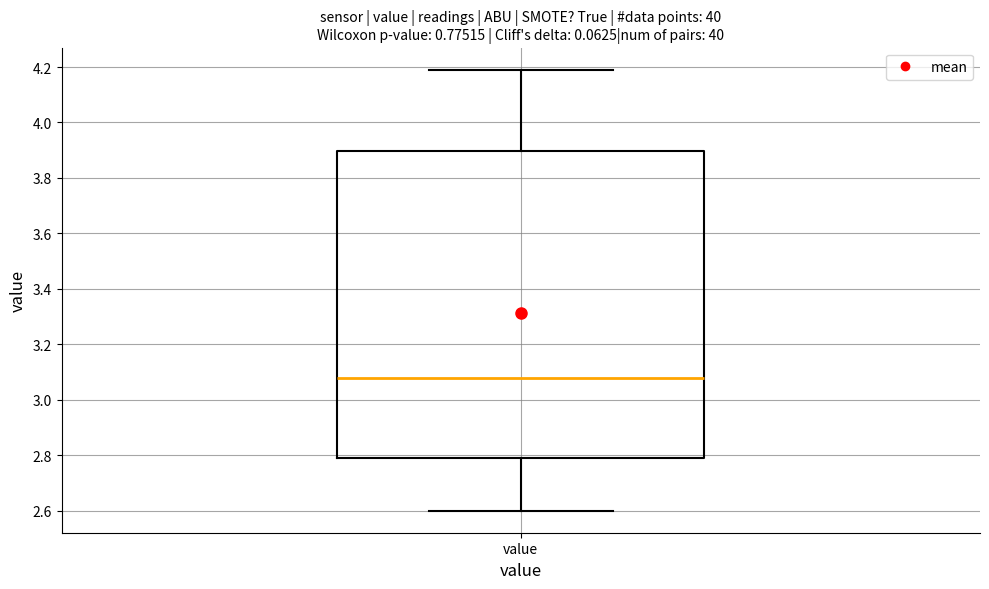

Where does the upper whisker of the box for value end on the y-axis? The values are not printed on the chart, so give them approximately, as read against the axis.

4.20